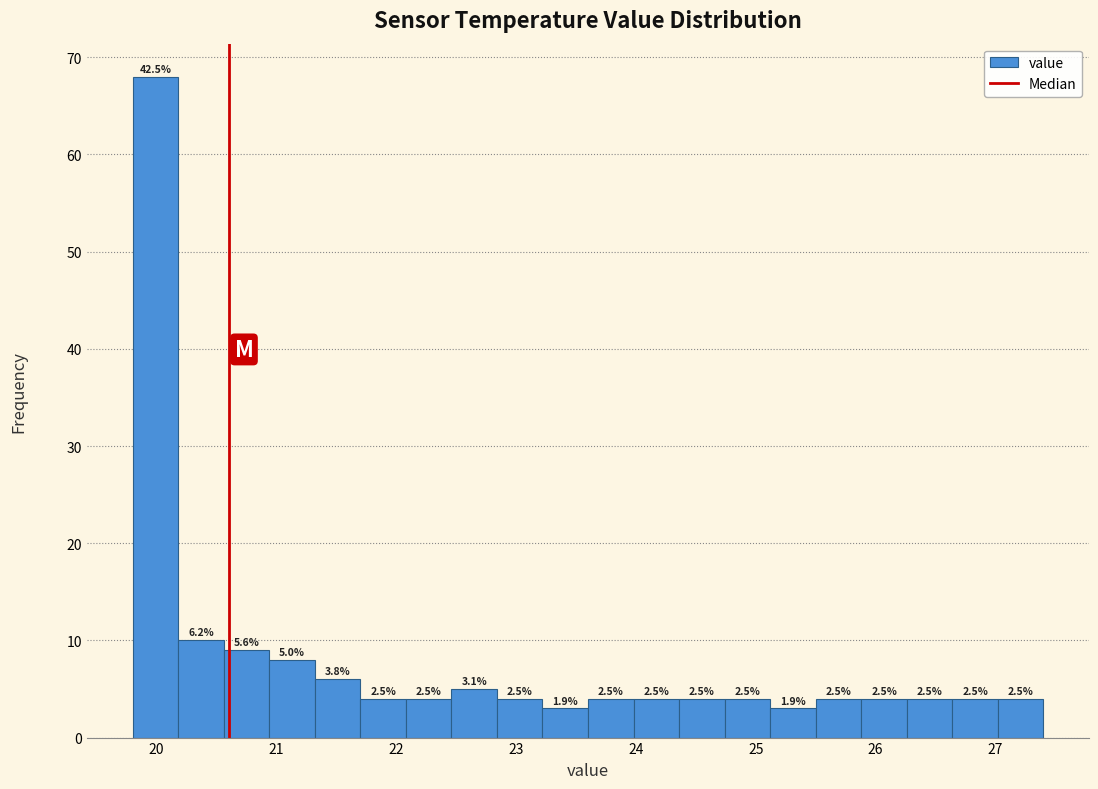

Around what value on the x-axis is the tallest bar? Give the approximate position of its centre, as read against the axis.

20.0